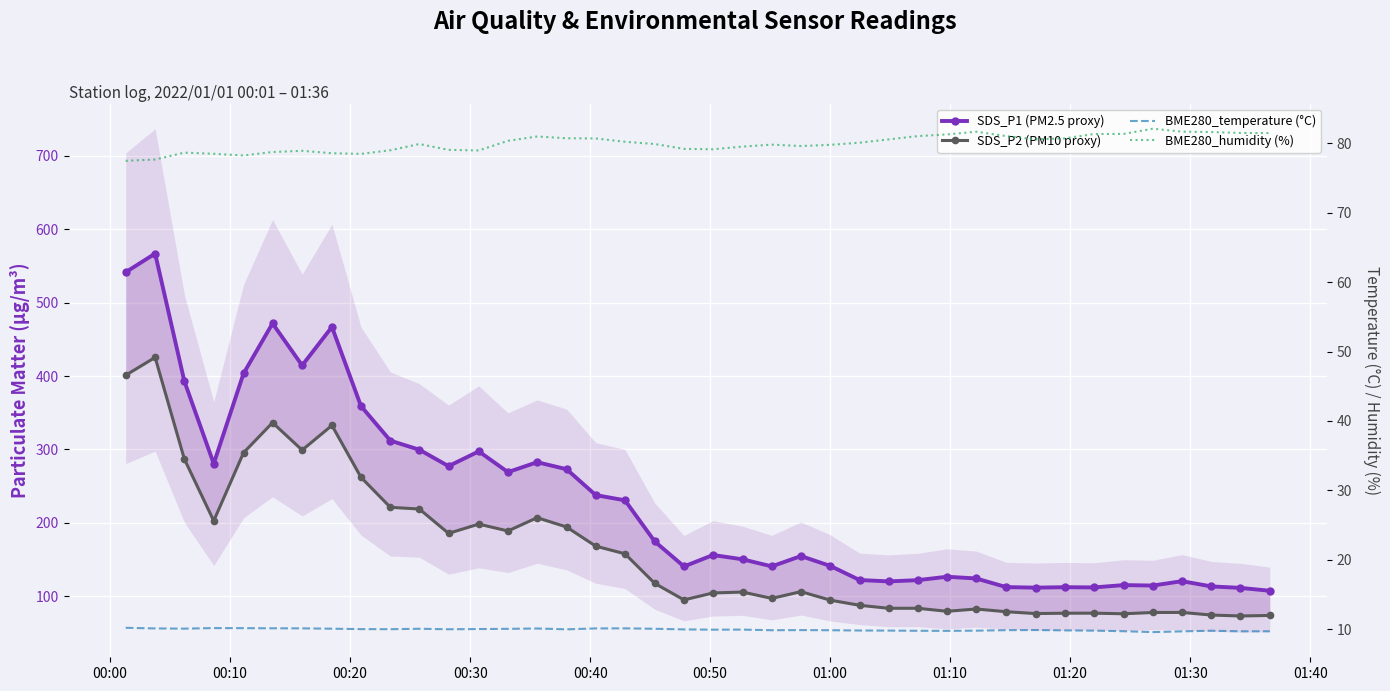

True or false: SDS_P2 (PM10 proxy) has more than 2 points higher than both neighbors.

True